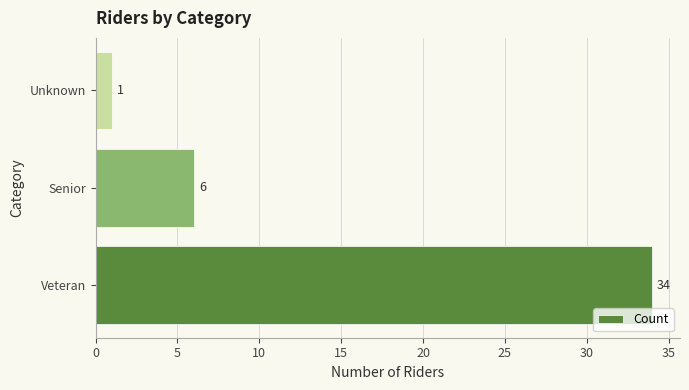

What is the change in value from Veteran to Senior?

-28